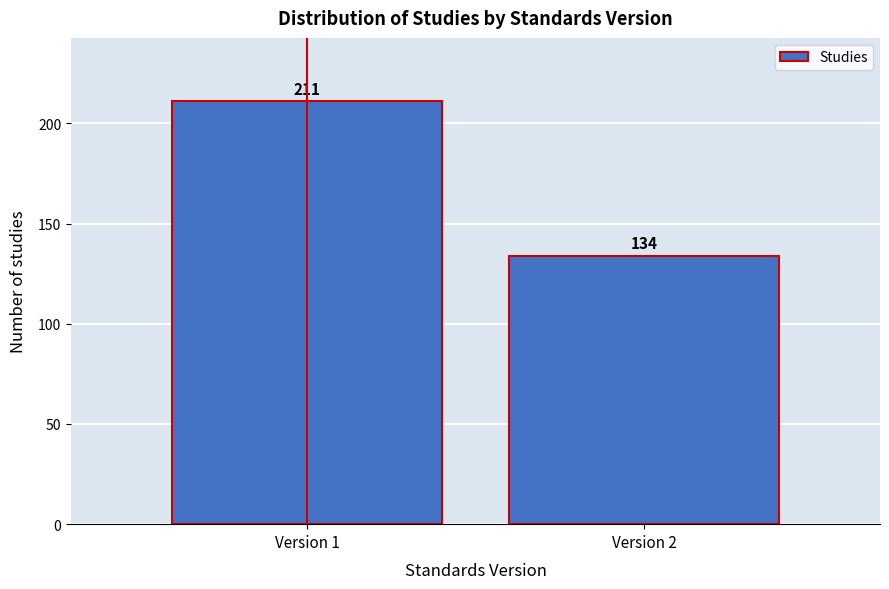

Reading left to right, list all the values displayed in this chart.

Version 1=211	Version 2=134